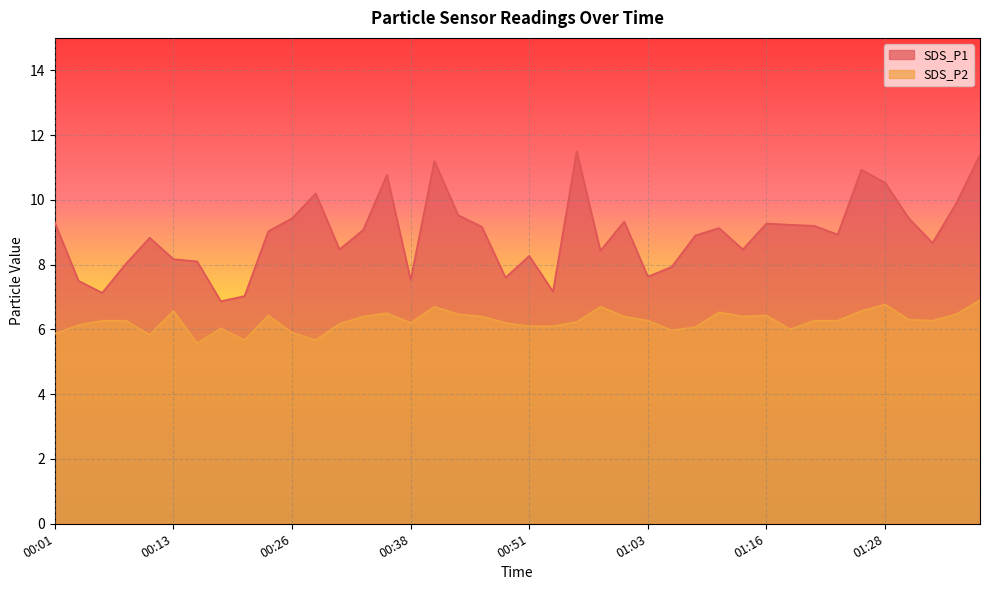

How many data points does each series have?

40